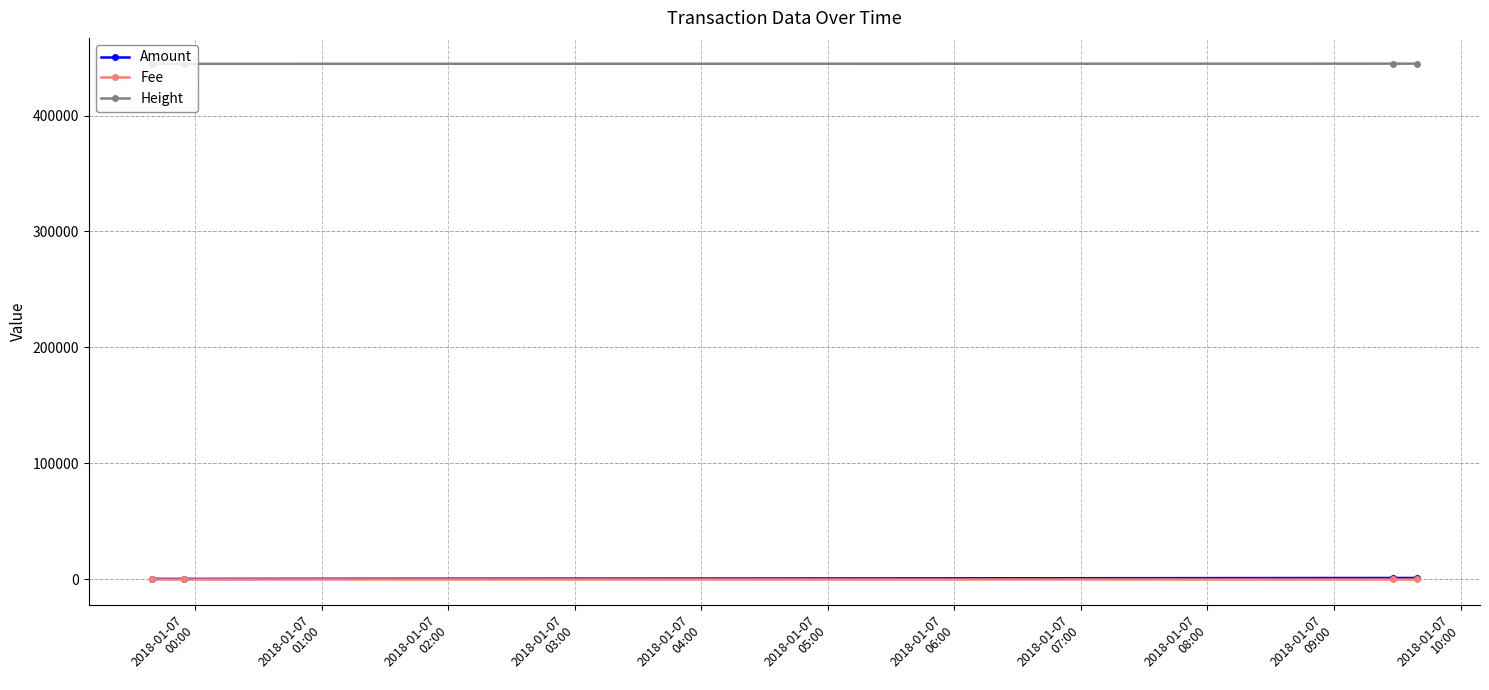

What is the greatest value displayed?

444790